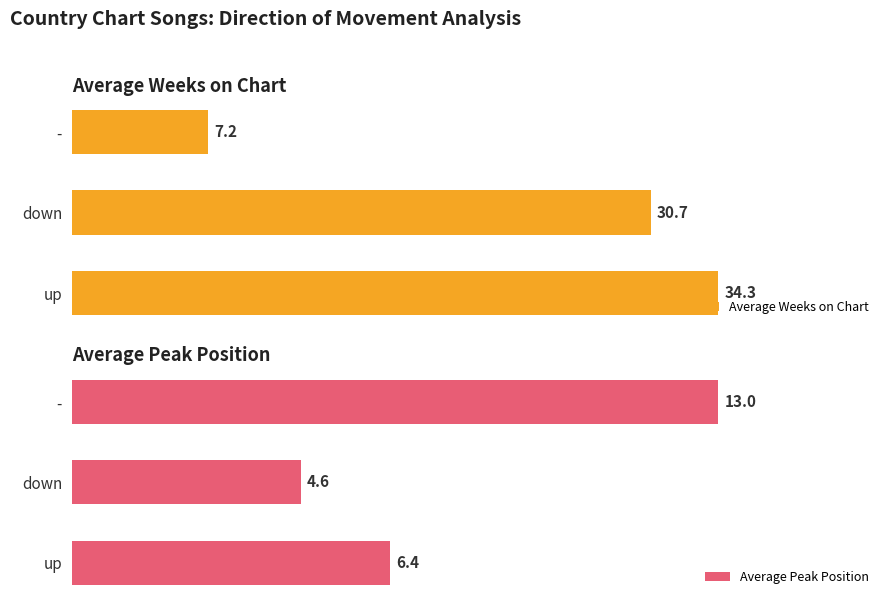

What is the smallest value displayed?

4.6